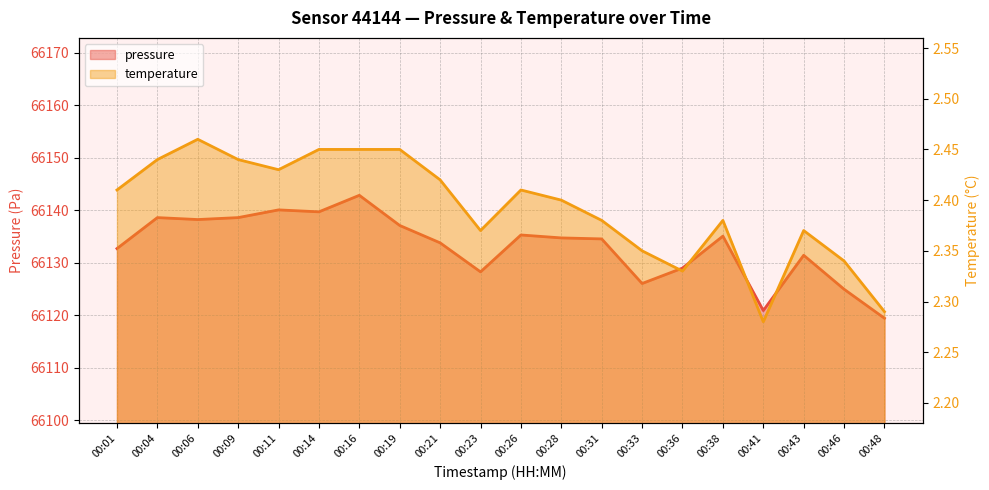

Rank the series by their maximum value, from lowest to highest.

temperature, pressure